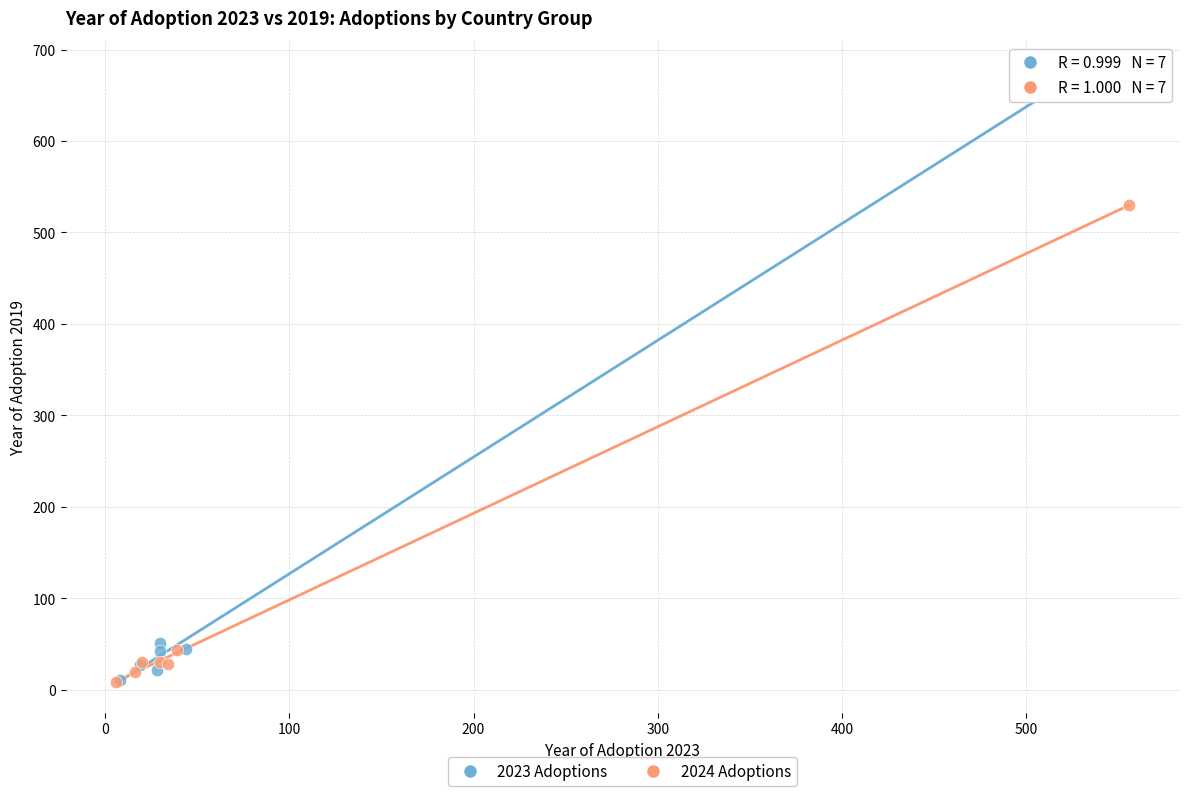

Which series reaches the maximum Y coordinate?

2023 Adoptions